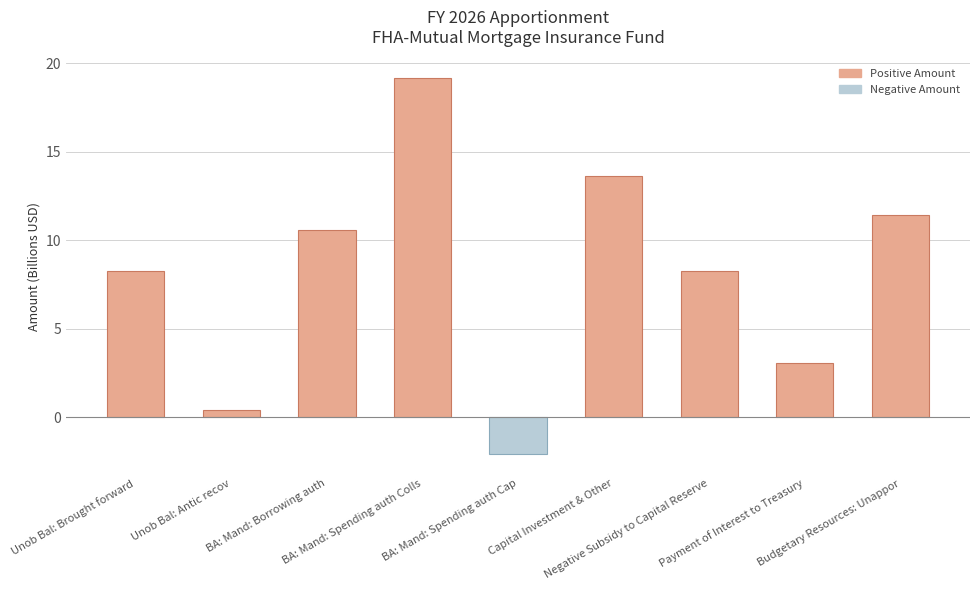

Where does the data first go above 8?

Unob Bal: Brought forward